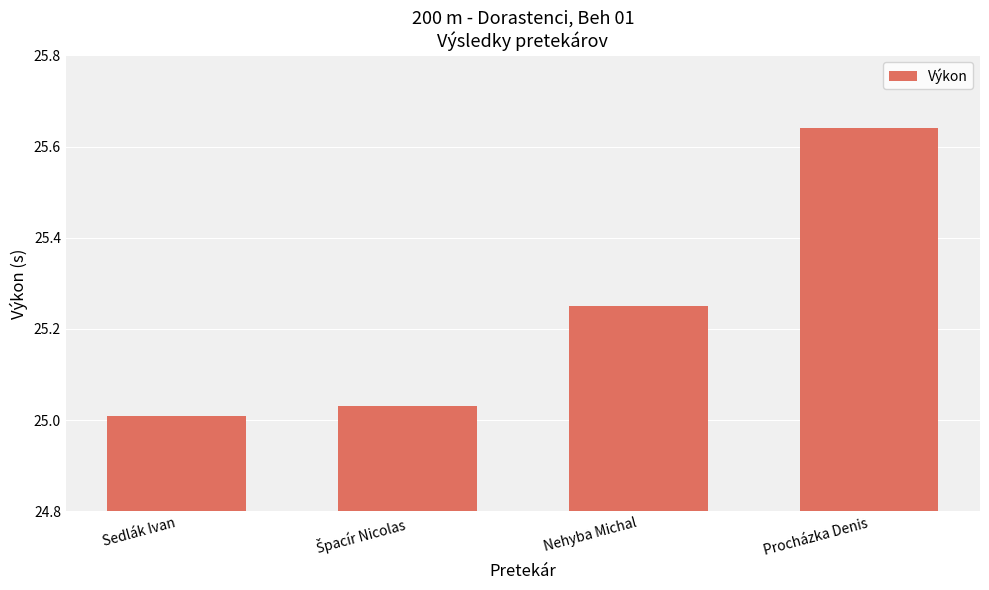

How many distinct data groups are displayed?

1